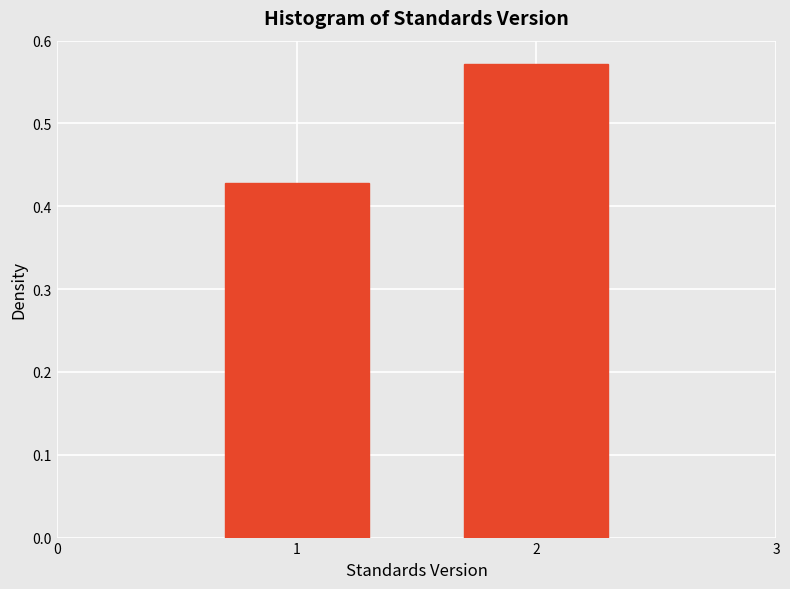

Reading left to right, list every bar in this chart as the range it spans on the x-axis followed by its height. The values are not printed on the chart, so give them approximately, as read against the axis.

0.5 to 1.5: 0.43
1.5 to 2.5: 0.57